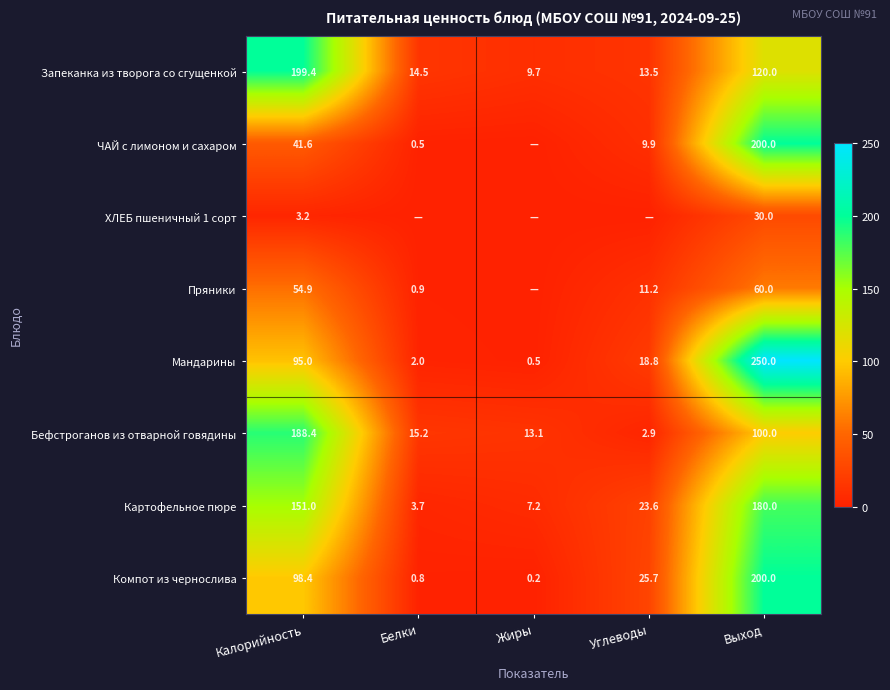

At which category is the sum across all series the highest?

Выход